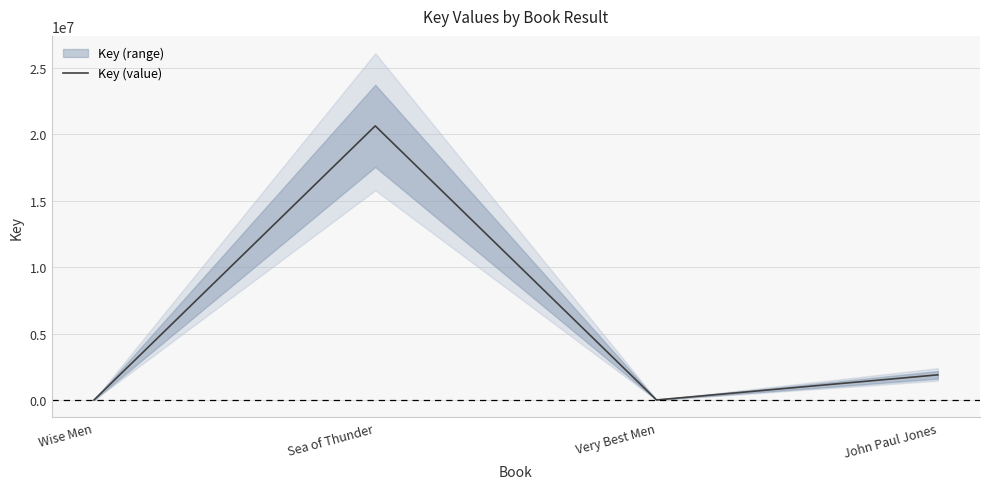

What is the label of the 2nd point from the left?

Sea of Thunder